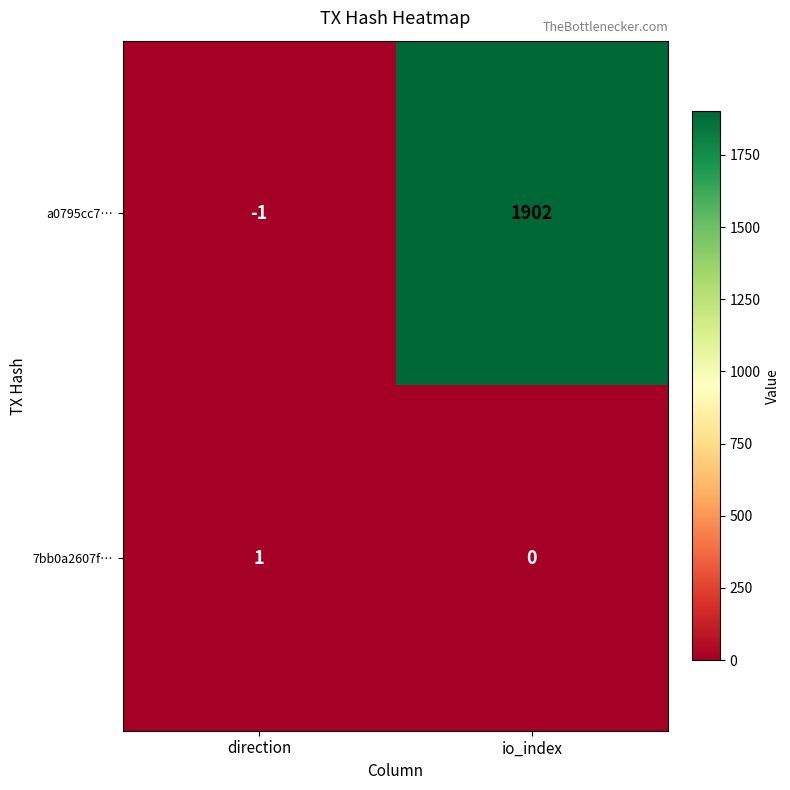

How many values in the 7bb0a2607f… series are below 1?

1